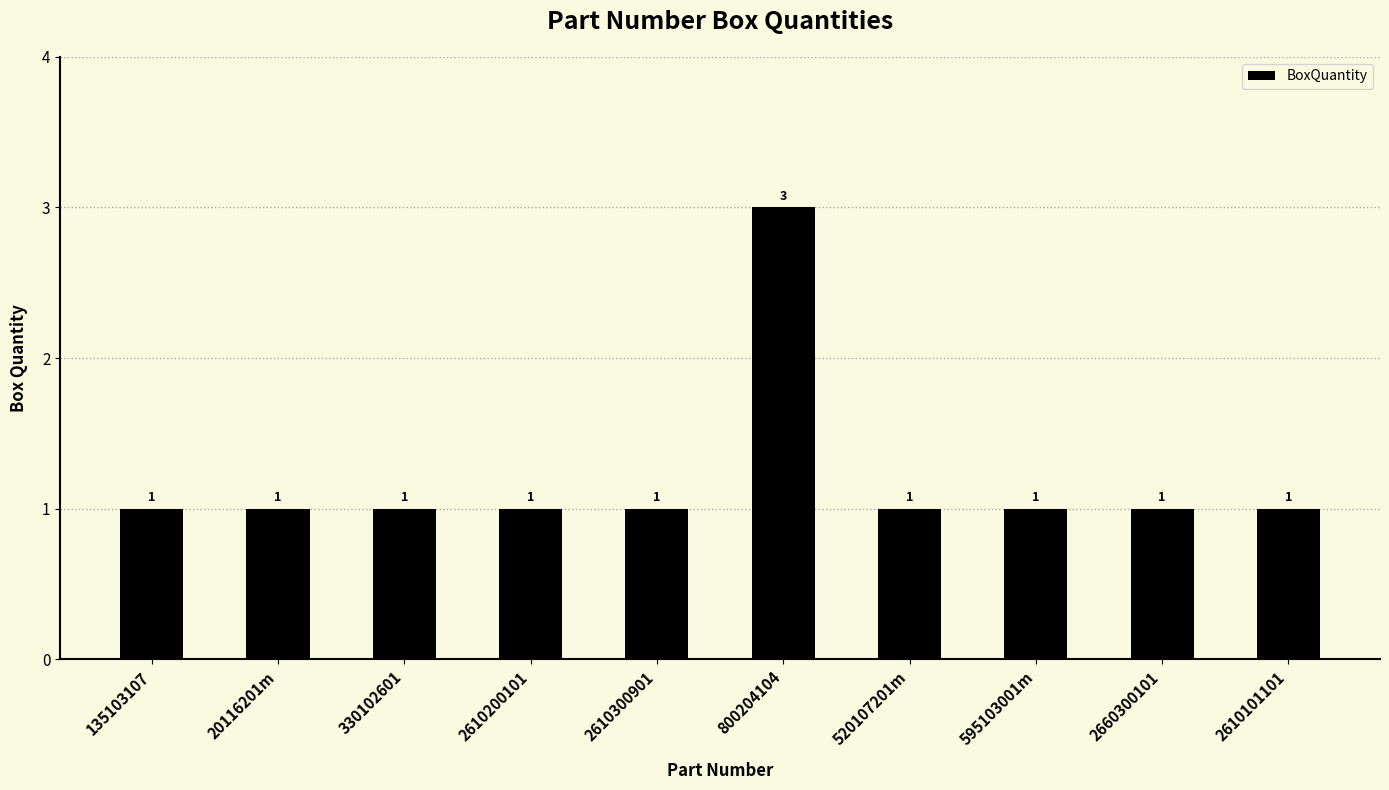

Does the chart contain any negative values?

No